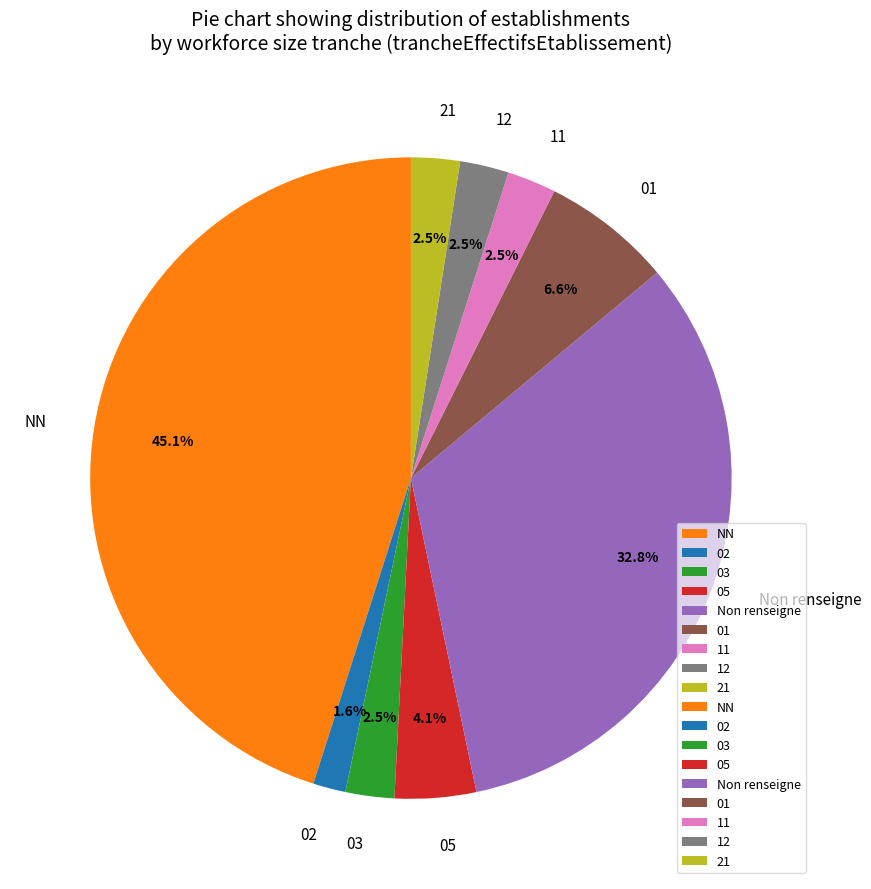

How many slices are in this pie chart?

9